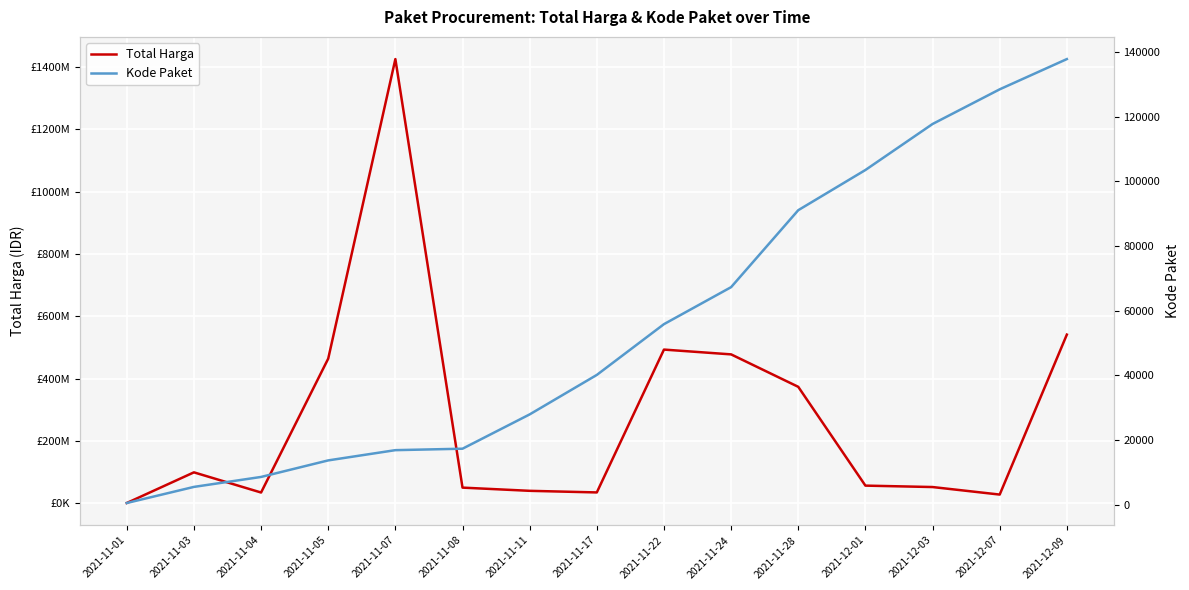

What is the label of the 11th point from the right?

2021-11-07